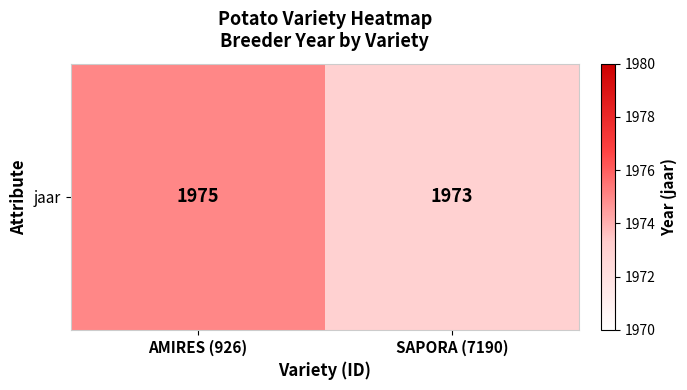

What is the difference between the maximum and minimum values?

2